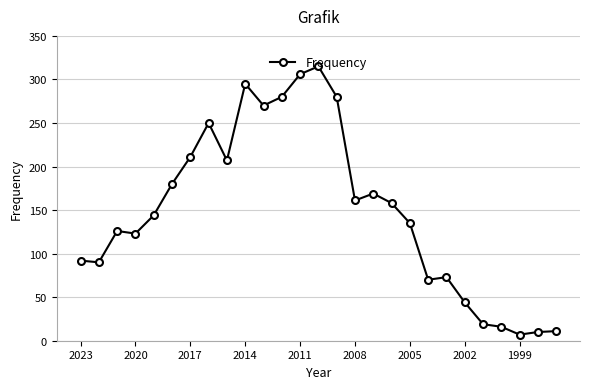

True or false: there are more than 2 points higher than both neighbors.

True